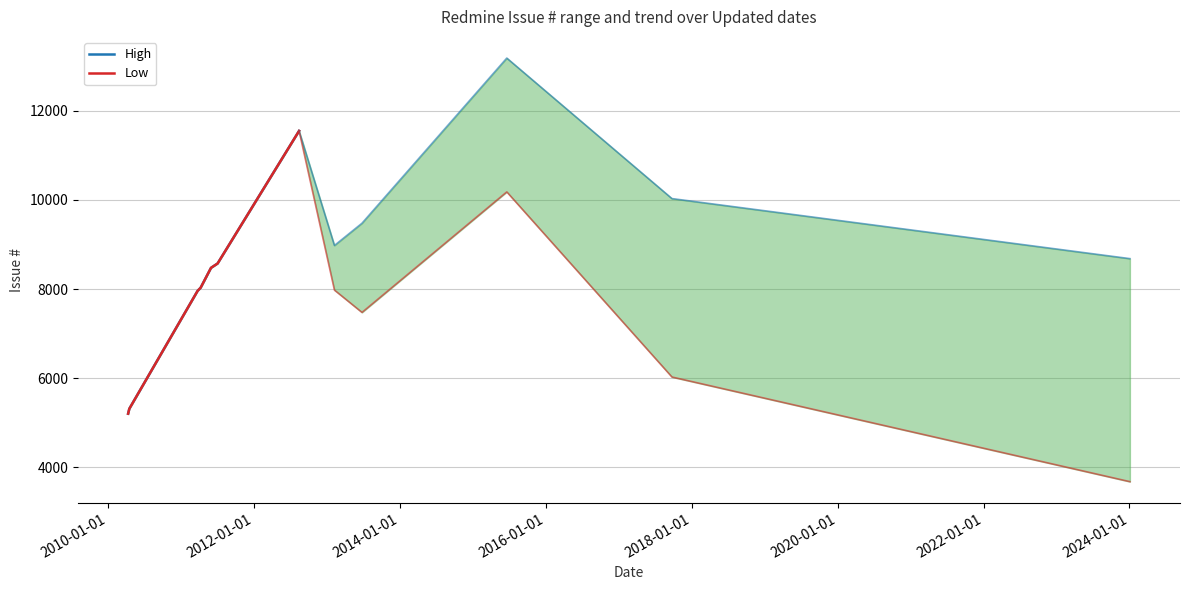

The Low series shows 13866 at 2014-01-01. True or false?

False